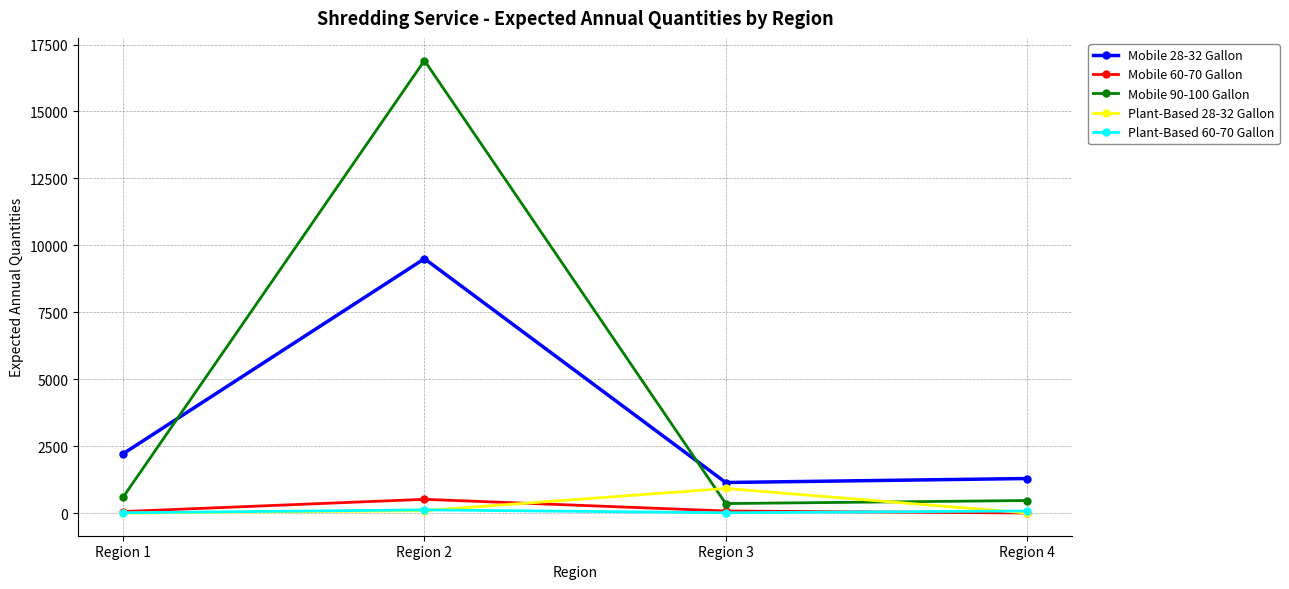

What is the sum of the Mobile 60-70 Gallon values at Region 2 and Region 3?

597.5